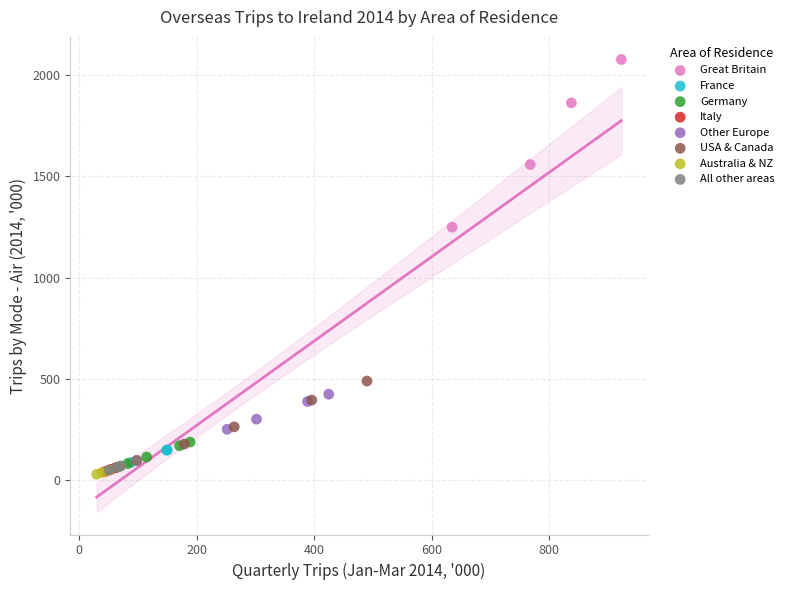

Which series reaches the maximum Y coordinate?

Great Britain